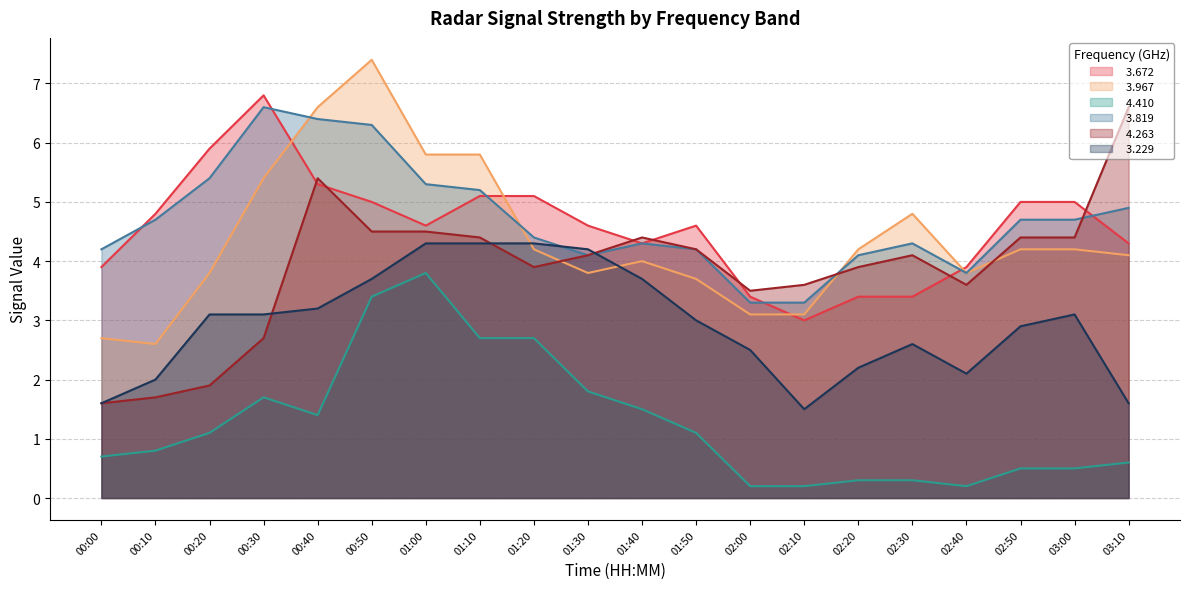

What is the difference between the maximum and minimum values in the   3.967 series?

4.8